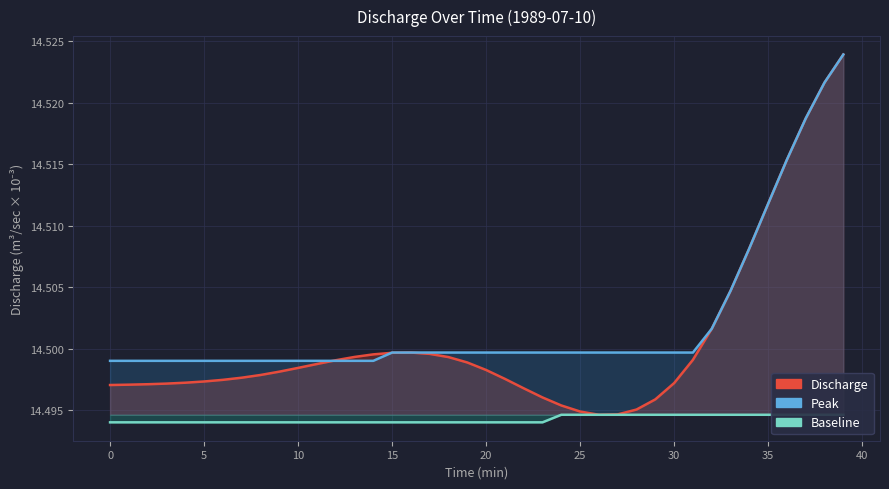

Which series changed the most between 33 and 37?

Discharge